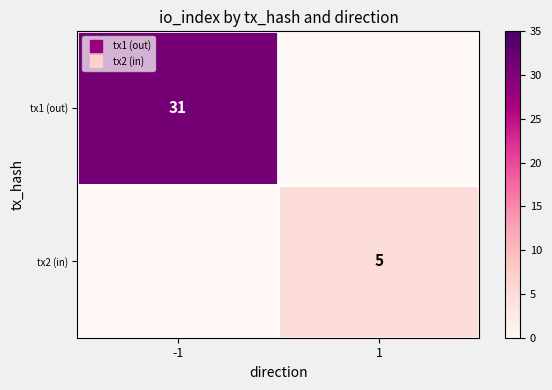

How many tx2 (in) values are between 0 and 5?

2